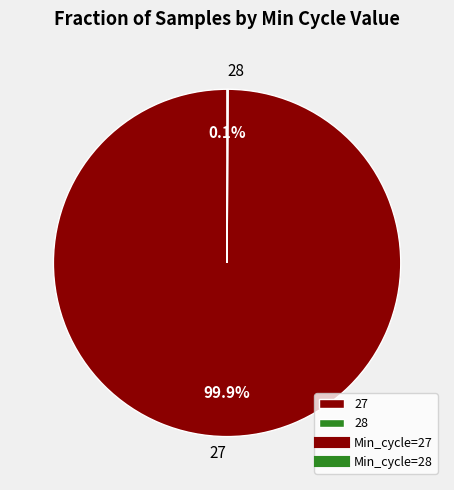

How much of the chart is everything except 27?

0.1%